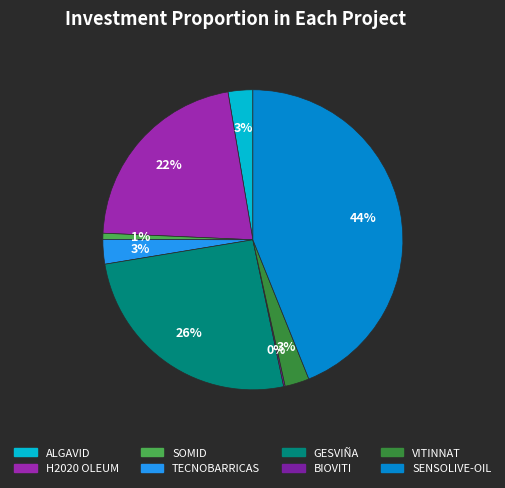

Which slice is the largest?

SENSOLIVE-OIL